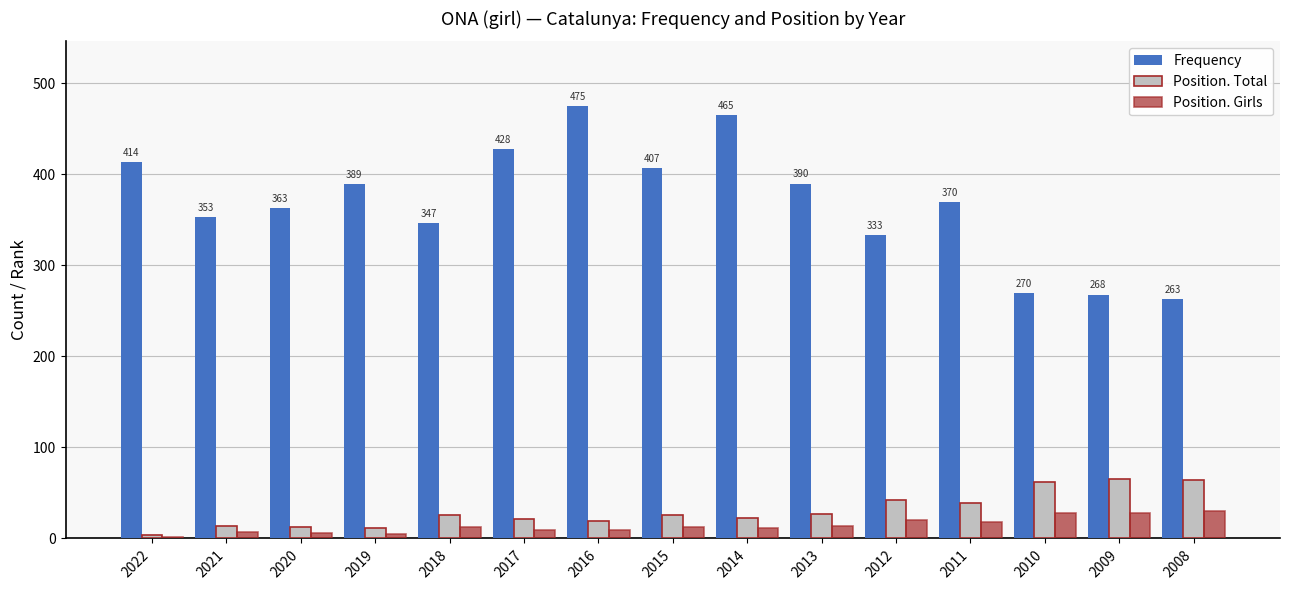

How many groups of bars are there?

15